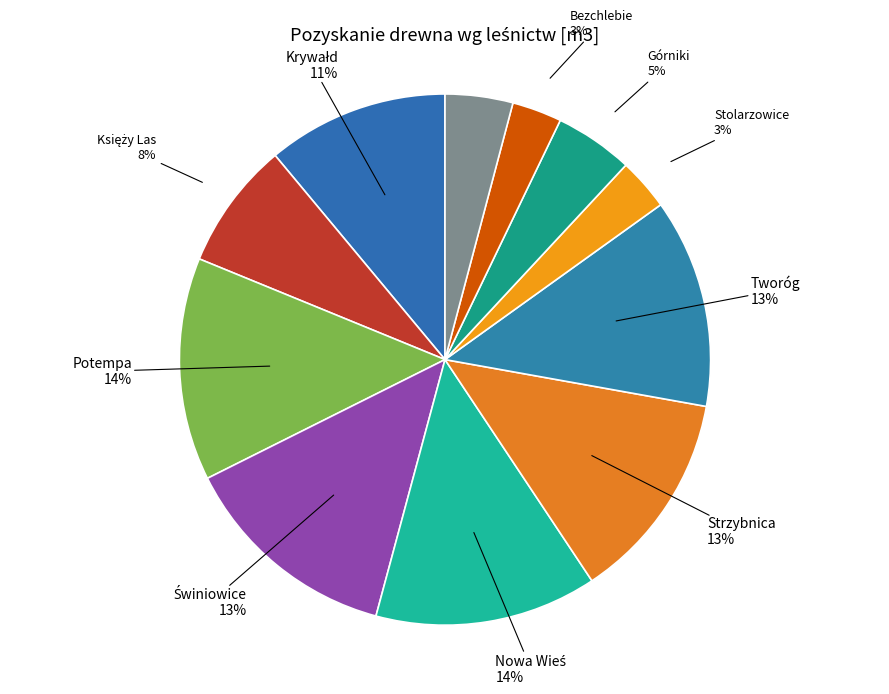

To the nearest percent, what is the average slice percentage?

9%